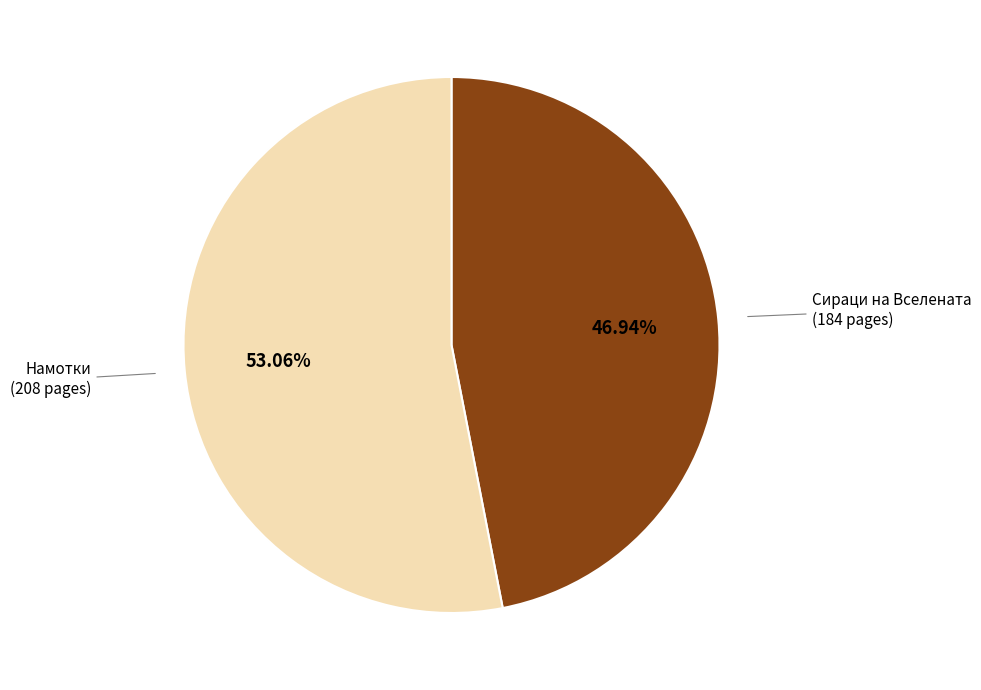

Does any single category account for the majority?

Yes